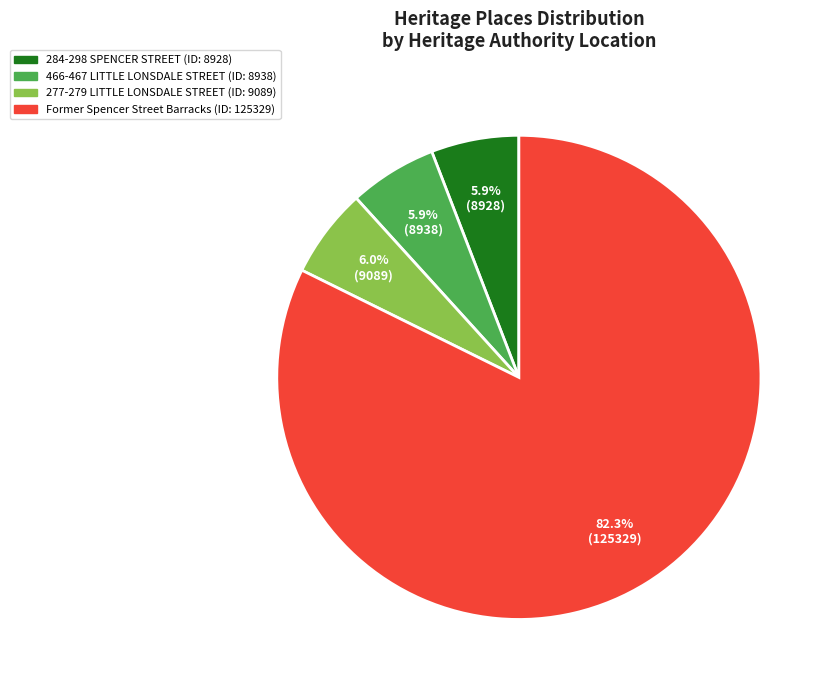

Does Former Spencer Street Barracks account for over 50% of the chart?

Yes